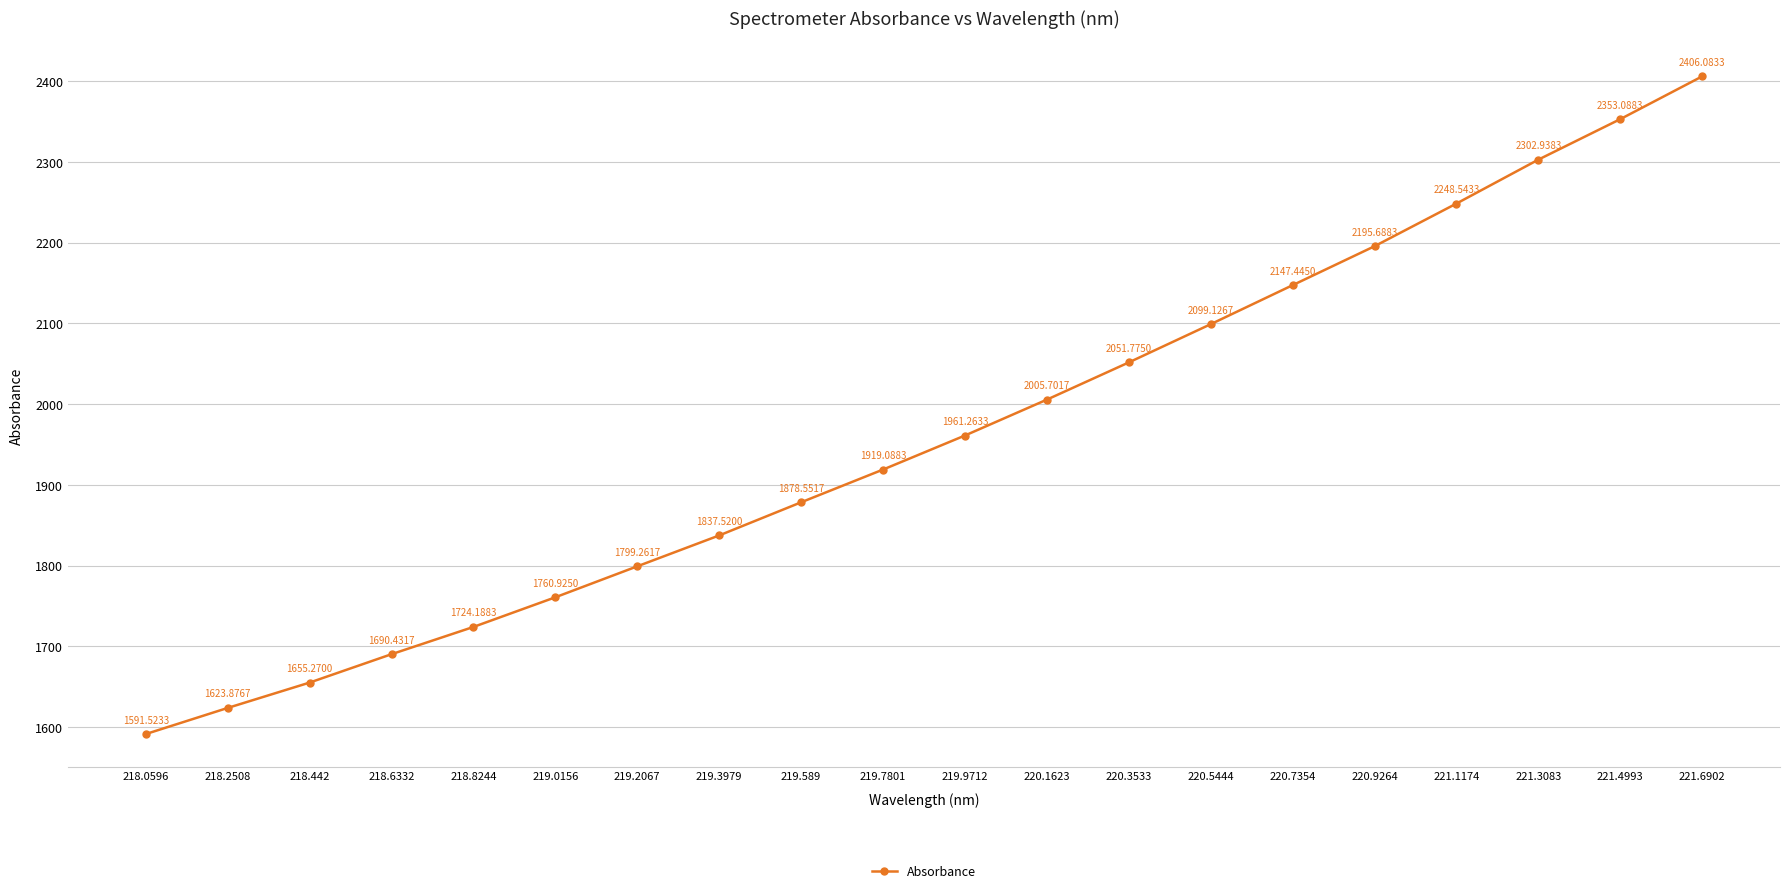

List the labels in order of value, largest first.

221.6902, 221.4993, 221.3083, 221.1174, 220.9264, 220.7354, 220.5444, 220.3533, 220.1623, 219.9712, 219.7801, 219.589, 219.3979, 219.2067, 219.0156, 218.8244, 218.6332, 218.442, 218.2508, 218.0596